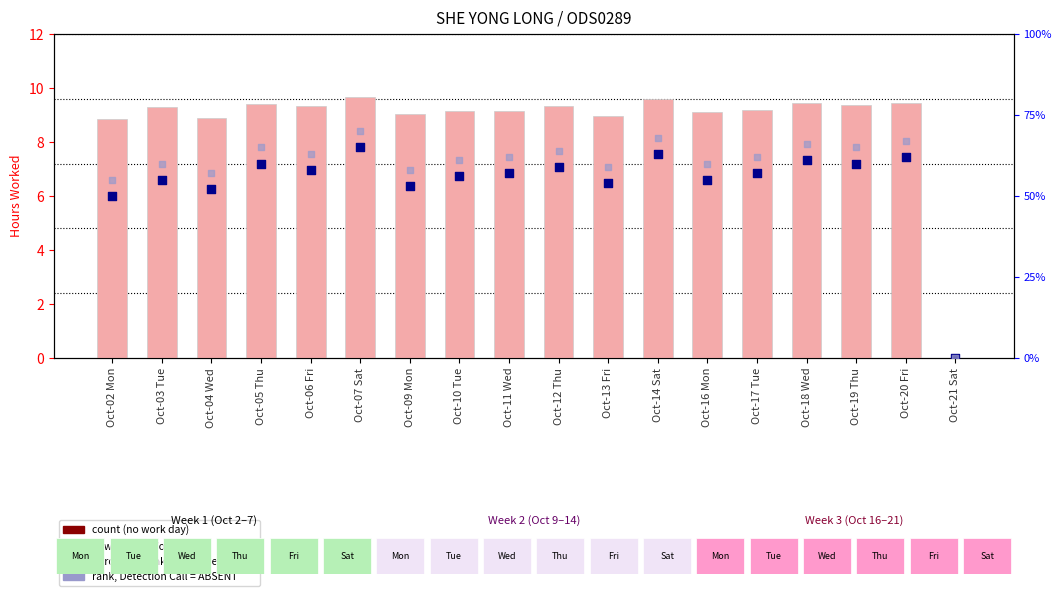

Which series has the largest Y range (max minus min)?

rank, Detection Call = ABSENT